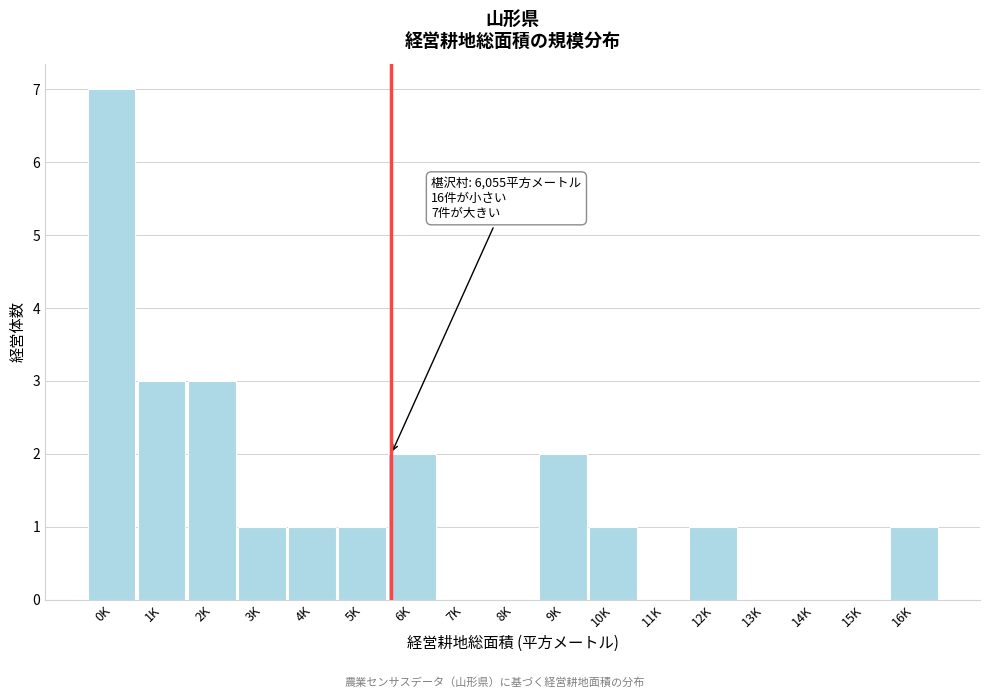

Reading left to right, list all the values displayed in this chart.

0K=7	1K=3	2K=3	3K=1	4K=1	5K=1	6K=2	7K=0	8K=0	9K=2	10K=1	11K=0	12K=1	13K=0	14K=0	15K=0	16K=1